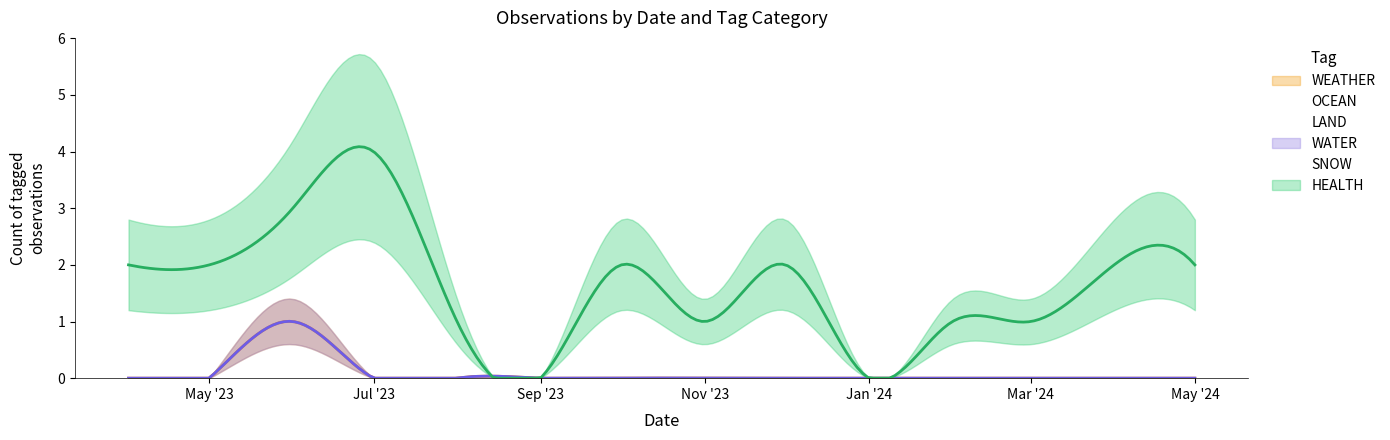

How many WATER values are between 0 and 1?

14